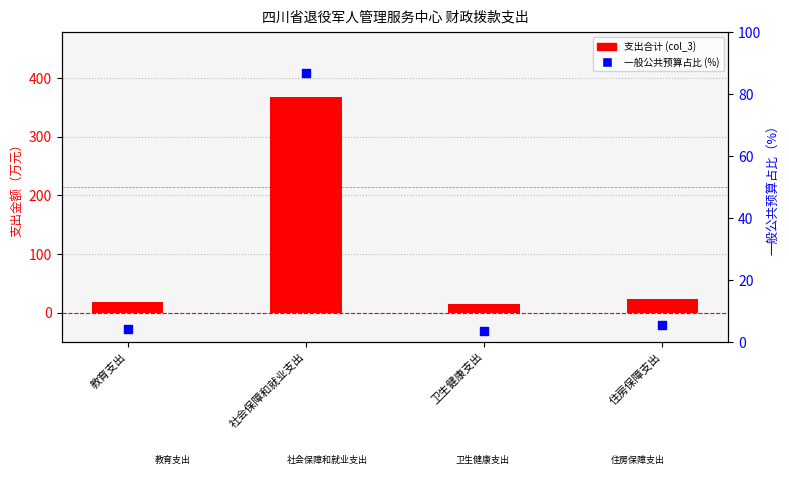

Which series contains the lowest Y value?

一般公共预算占比